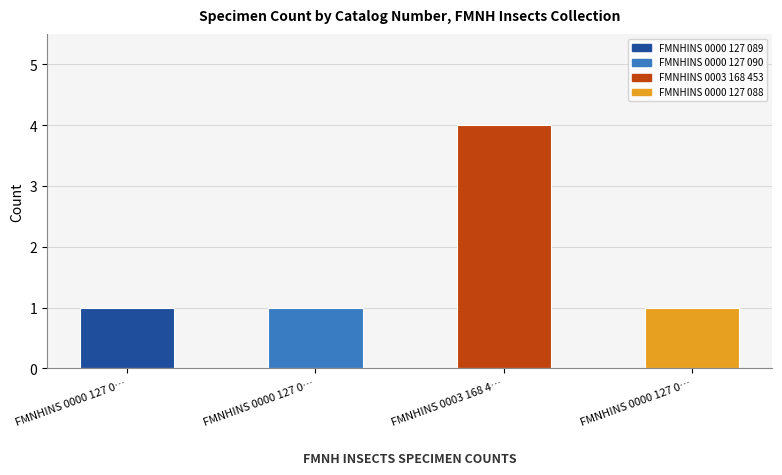

What is the difference between the maximum and minimum values?

3